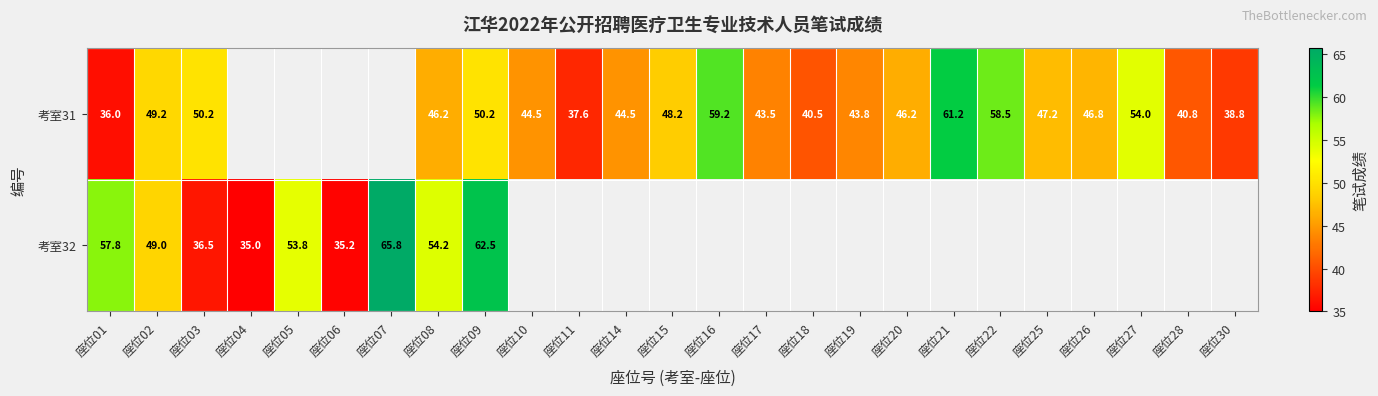

True or false: 考室32 has a value of 51.3 at 座位04.

False